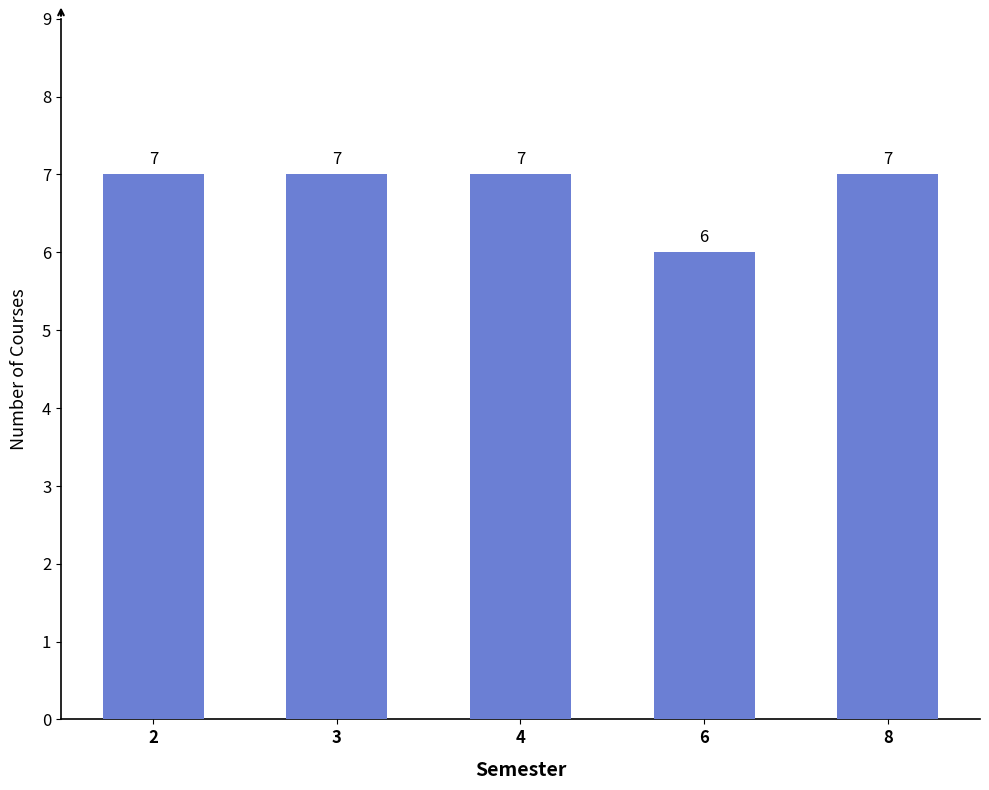

What is the approximate value at 6?

6